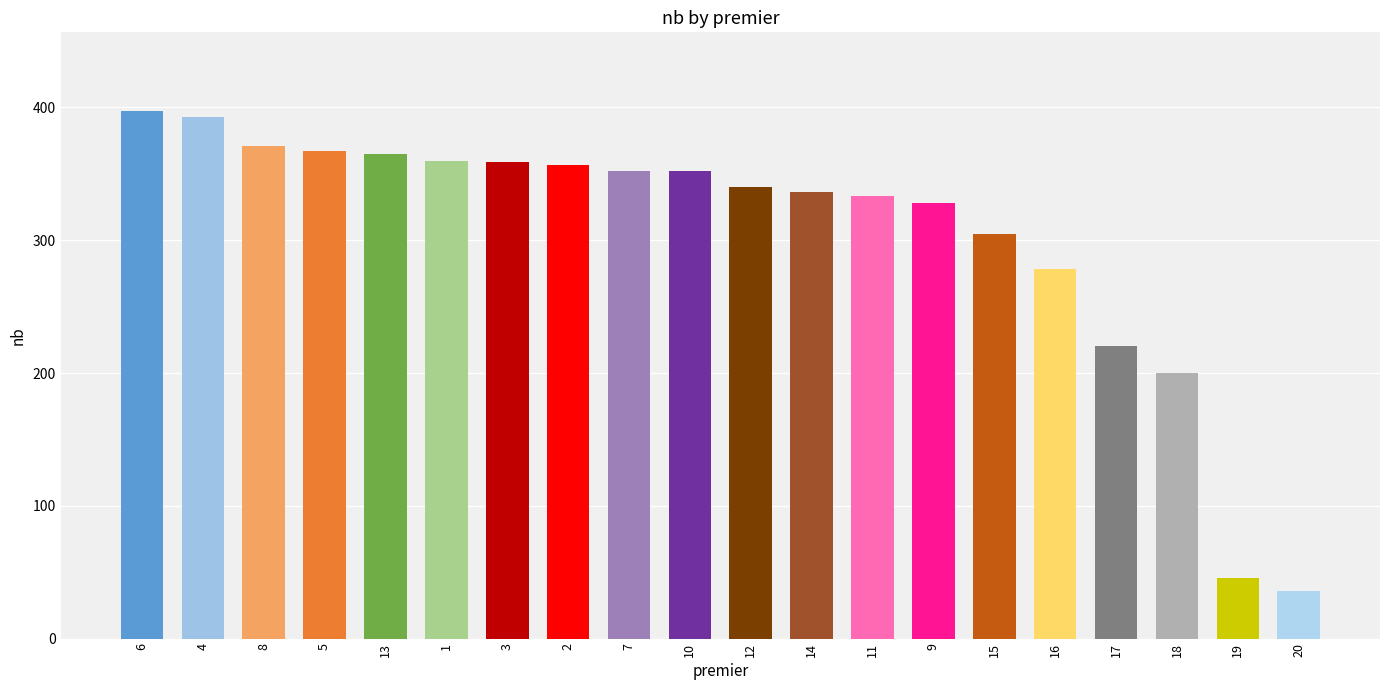

What is the smallest value displayed?

36